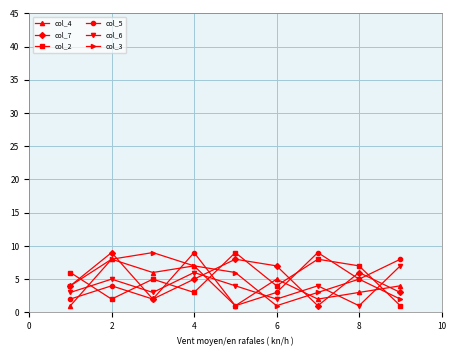

Does the chart display data point markers on the line(s)?

Yes